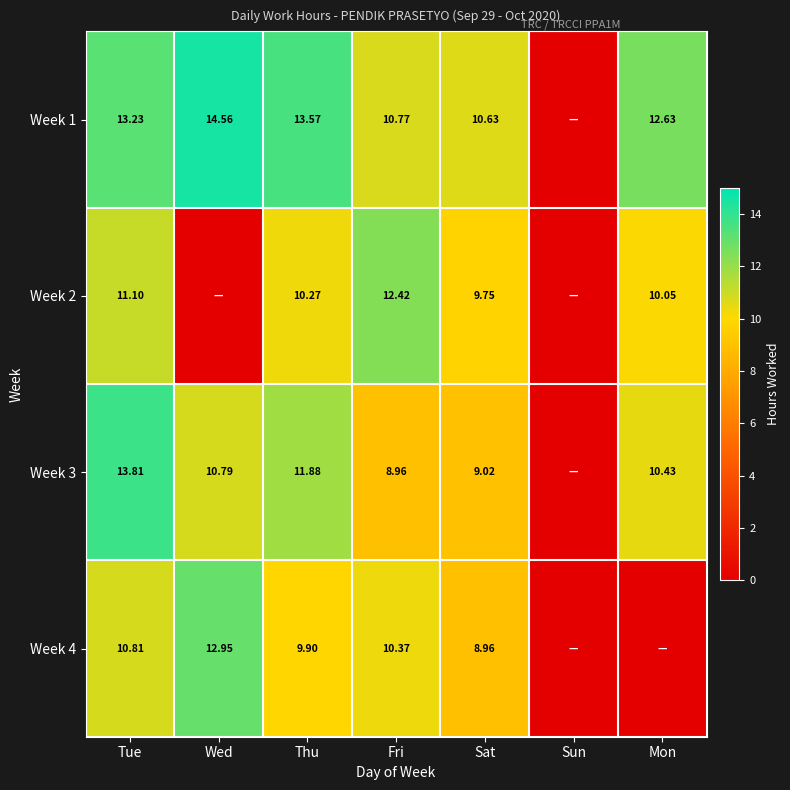

Is the value of Week 2 at Fri greater than the value of Week 1 at Mon?

No